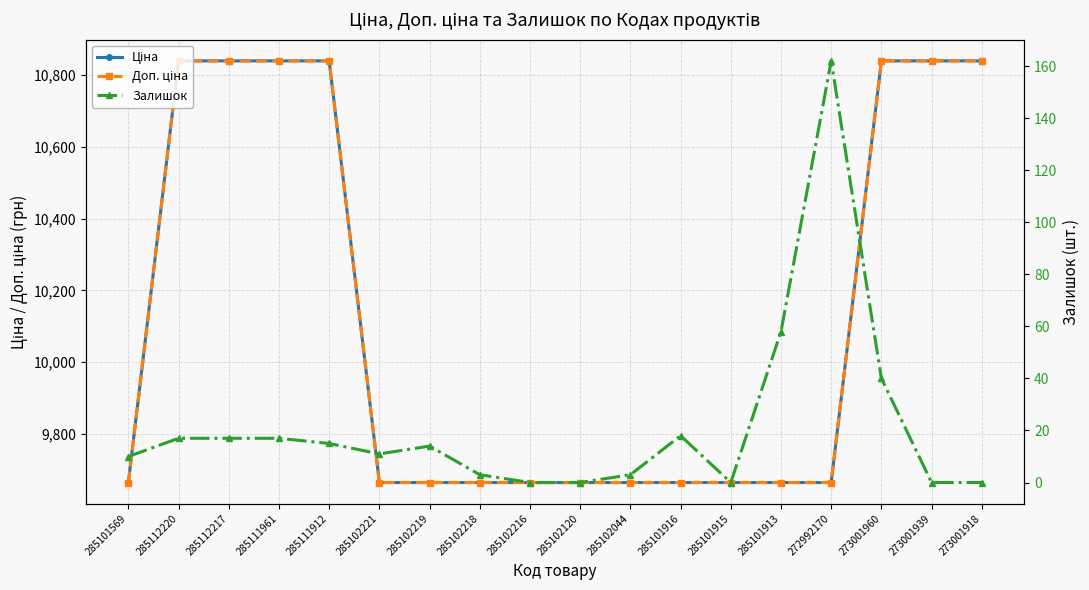

What position from the left is 285102221?

6